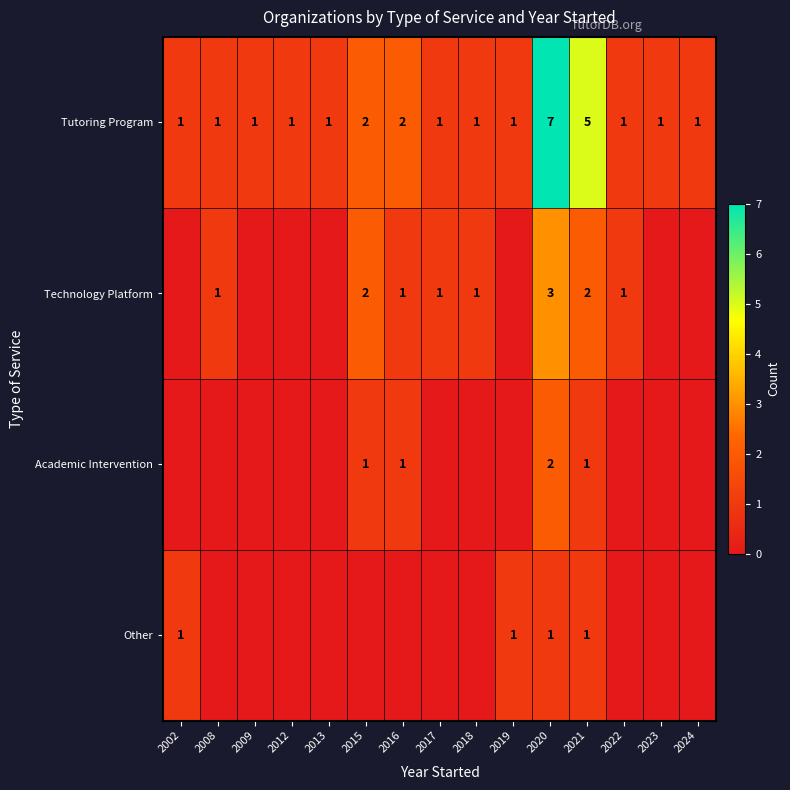

What is the maximum value shown in the chart?

7